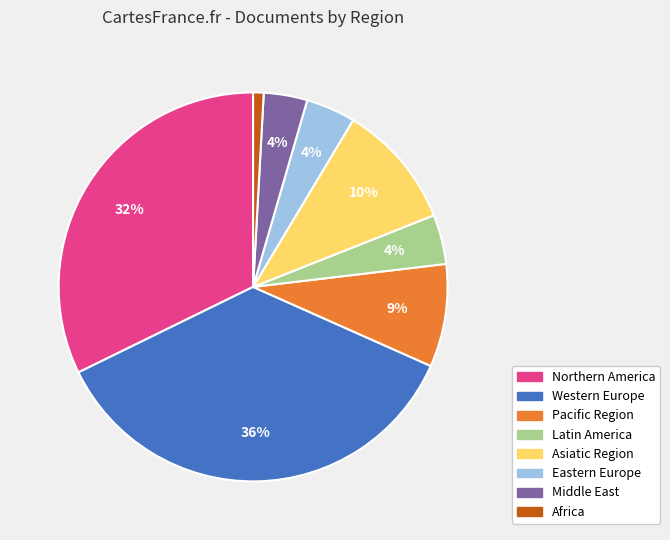

How many slices are in this pie chart?

8